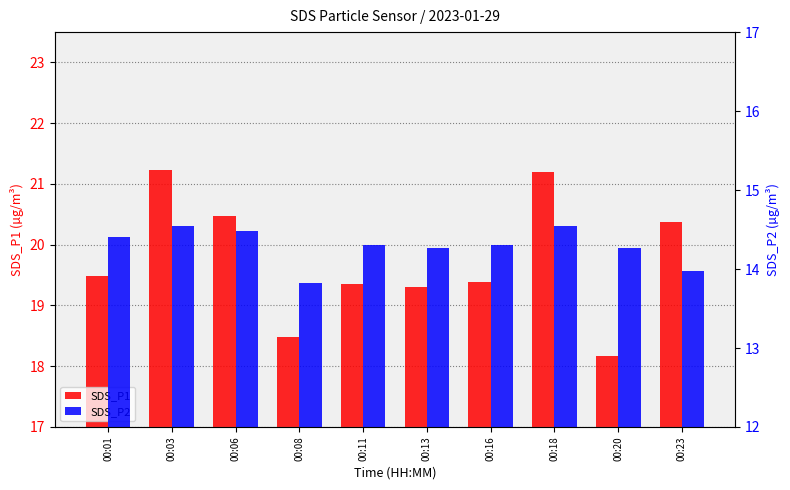

Rank the series by their maximum value, from highest to lowest.

SDS_P1, SDS_P2